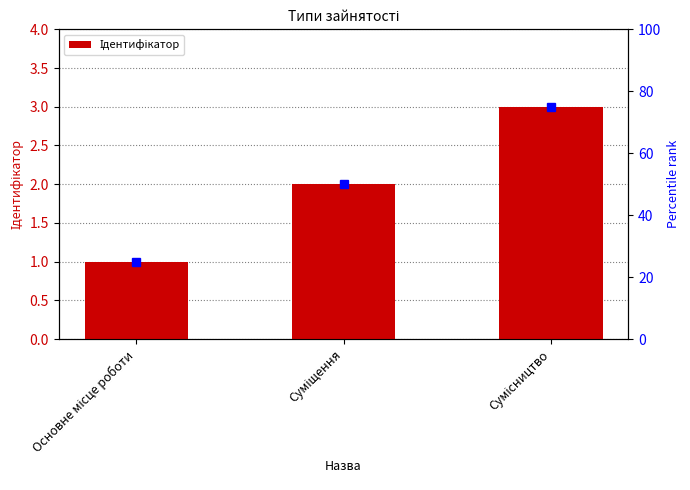

Reading left to right, what are all the values shown in this chart?

Основне місце роботи=1	Суміщення=2	Сумісництво=3